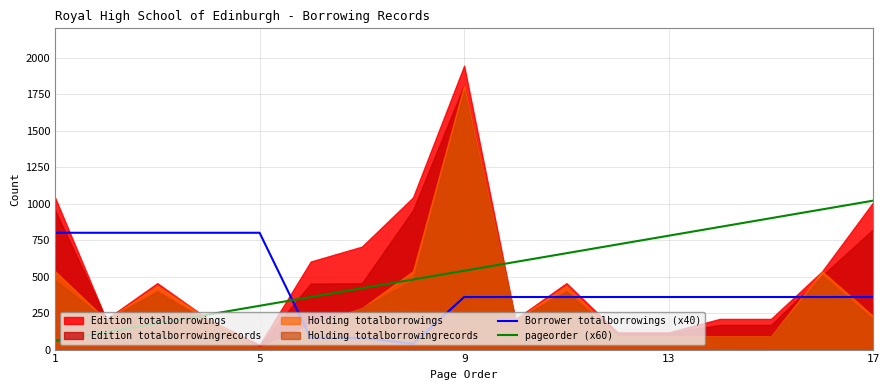

Read the Borrower totalborrowings (x40) value at 9.

360